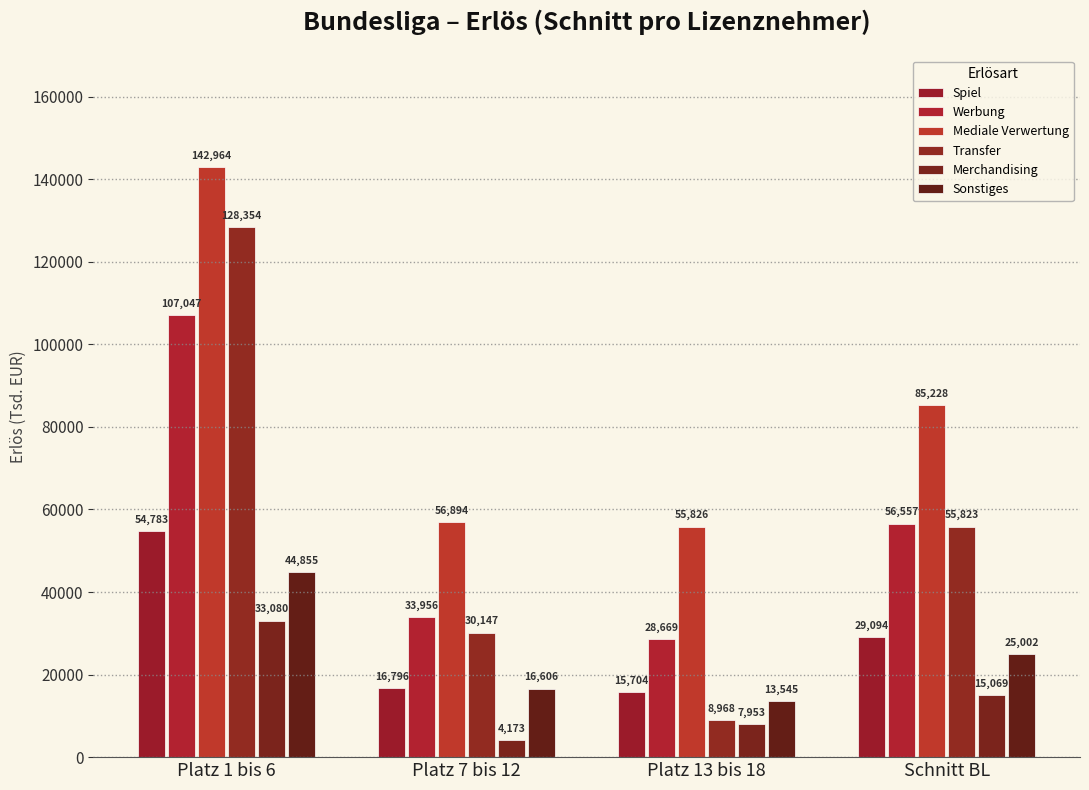

Reading right to left, extract all data points from this chart.

Spiel: 29094	15704	16796	54783
Werbung: 56557	28669	33956	107047
Mediale Verwertung: 85228	55826	56894	142964
Transfer: 55823	8968	30147	128354
Merchandising: 15069	7953	4173	33080
Sonstiges: 25002	13545	16606	44855